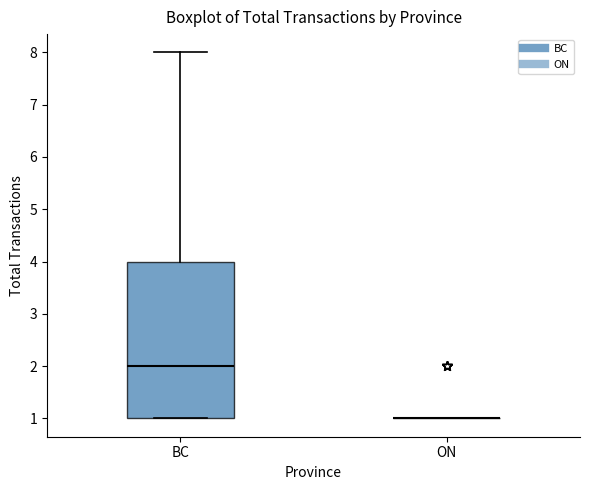

Reading left to right, transcribe this box plot: for each box, give where its median line is, the range the box spans, and where its two whiskers end, as read against the y-axis. The values are not printed on the chart, so give them approximately, as read against the axis.

BC: median 2, box 1 to 4, whiskers 1 to 8
ON: box collapsed to a line at 1, whiskers 1 to 1